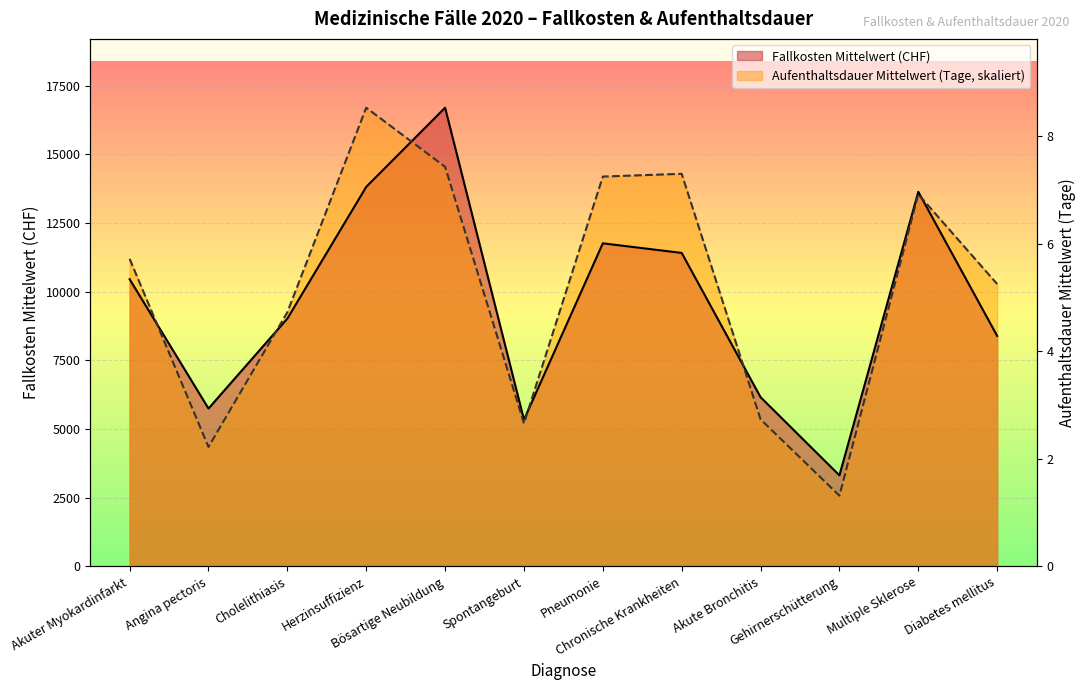

Reading right to left, extract all data points from this chart.

Fallkosten Mittelwert: Diabetes mellitus=8388.9	Multiple Sklerose=13632.8	Gehirnerschütterung=3314.8	Akute Bronchitis=6159.8	Chronische Krankheiten=11409.1	Pneumonie=11758.8	Spontangeburt=5336.9	Bösartige Neubildung=16693.5	Herzinsuffizienz=13813.4	Cholelithiasis=9020.5	Angina pectoris=5746.6	Akuter Myokardinfarkt=10452.4
Aufenthaltsdauer Mittelwert: Diabetes mellitus=10276.2	Multiple Sklerose=13543.3	Gehirnerschütterung=2576.9	Akute Bronchitis=5354.4	Chronische Krankheiten=14287.8	Pneumonie=14187.8	Spontangeburt=5206.6	Bösartige Neubildung=14542.7	Herzinsuffizienz=16693.5	Cholelithiasis=9251.1	Angina pectoris=4349.1	Akuter Myokardinfarkt=11195.1